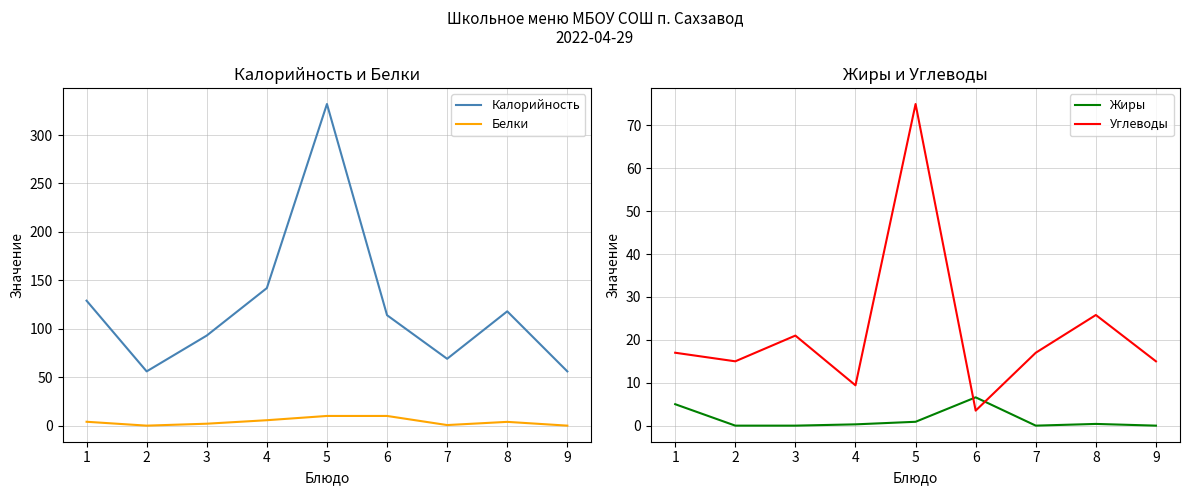

In Углеводы, how many points are higher than both neighbors (excluding endpoints)?

3